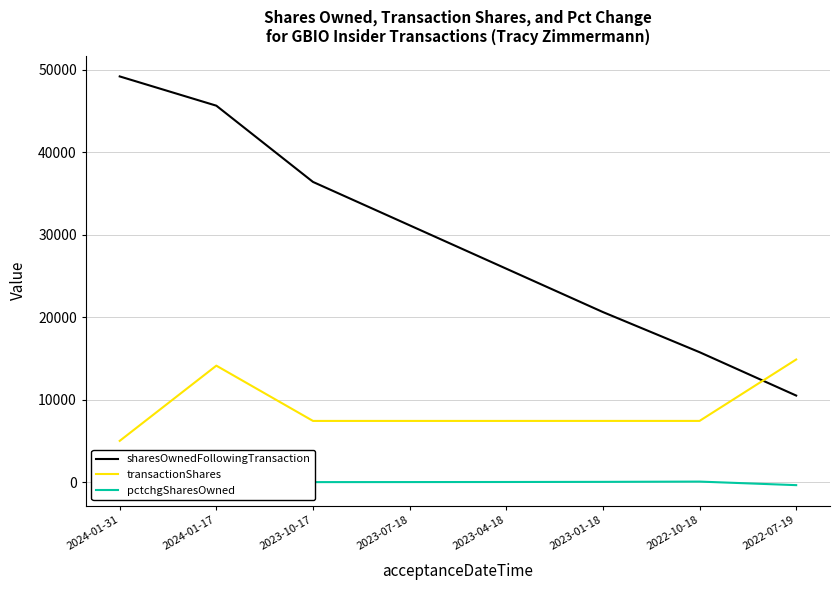

At which category does the chart reach its peak across all series?

2024-01-31